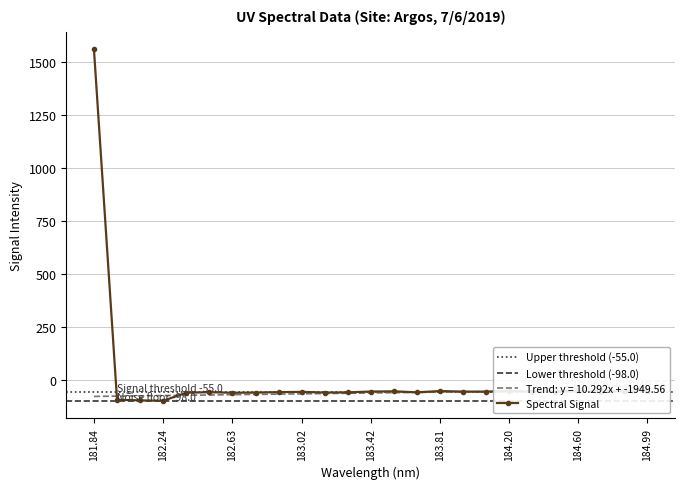

What is the difference between the maximum and minimum values?

1658.4